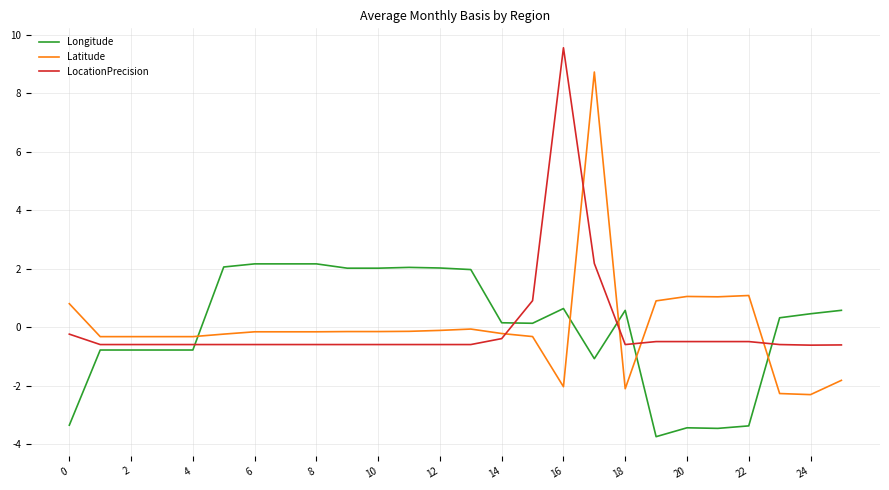

What is the lowest value of the LocationPrecision series?

-0.6